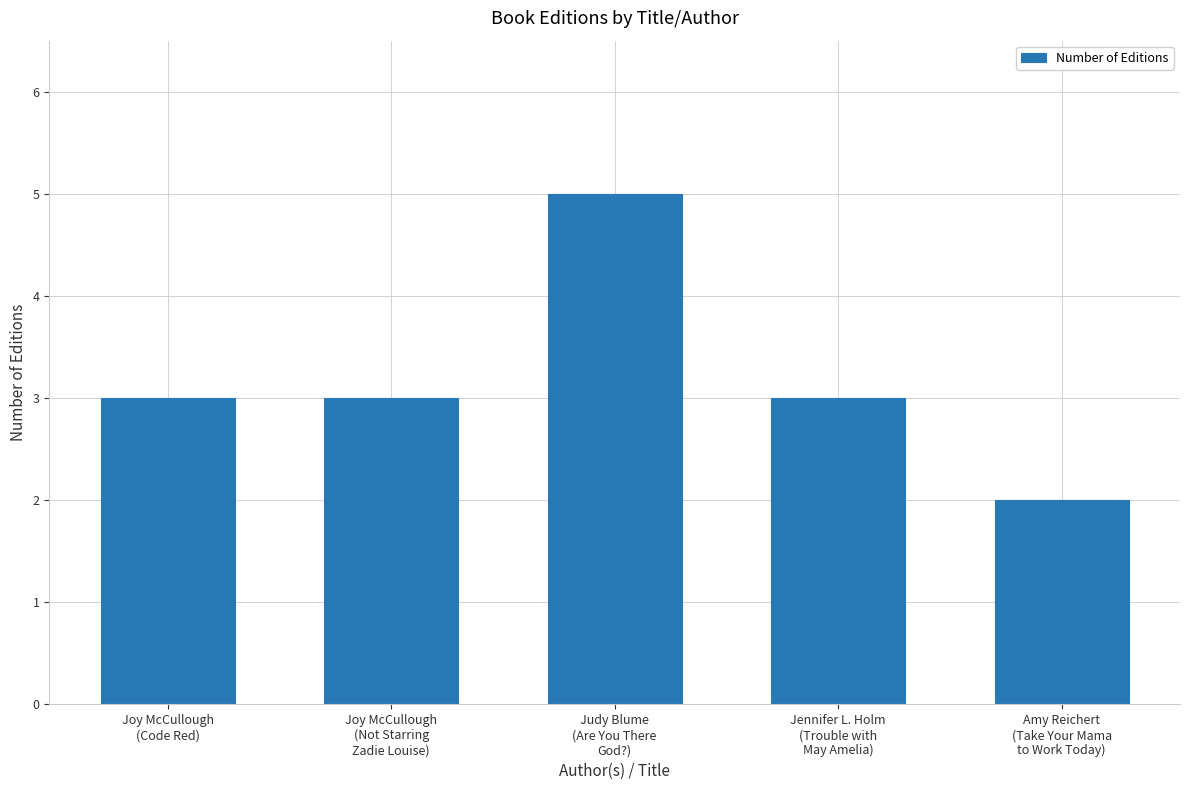

What is the value of the 1st bar from the left?

3